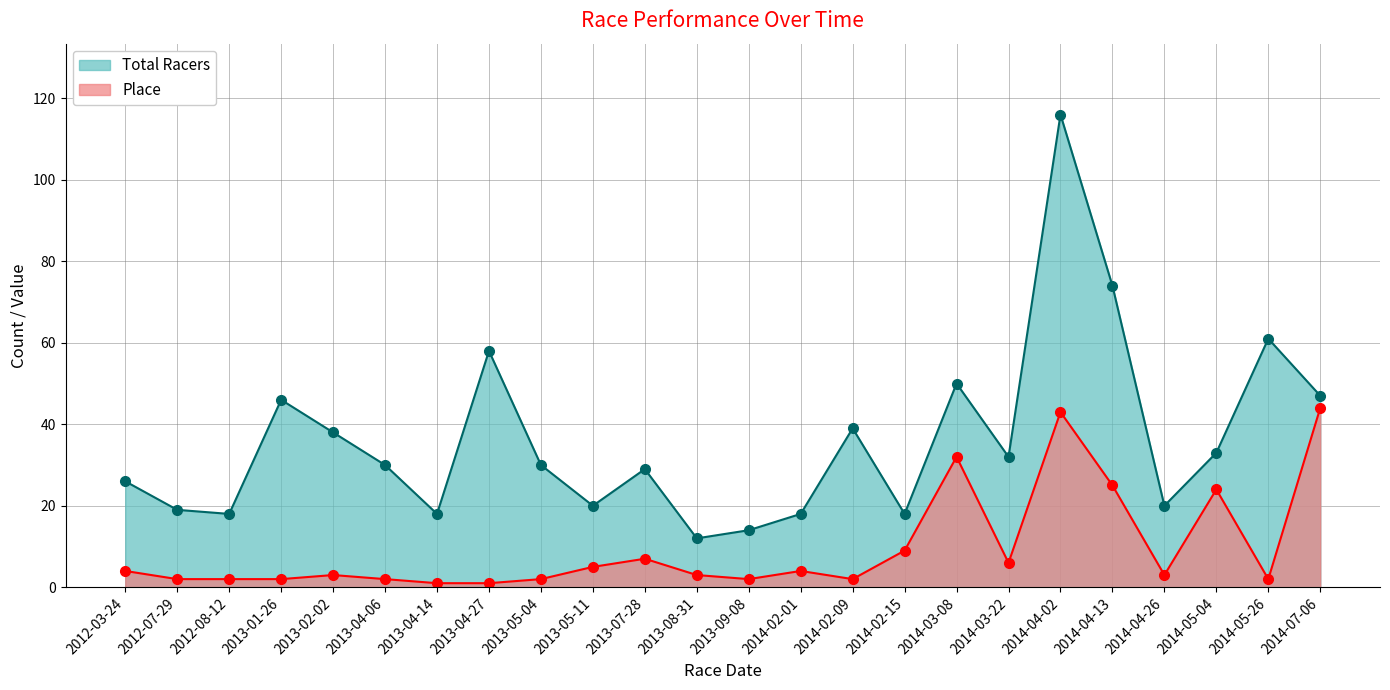

What is the sum of the Total Racers values at 2012-08-12 and 2013-09-08?

32